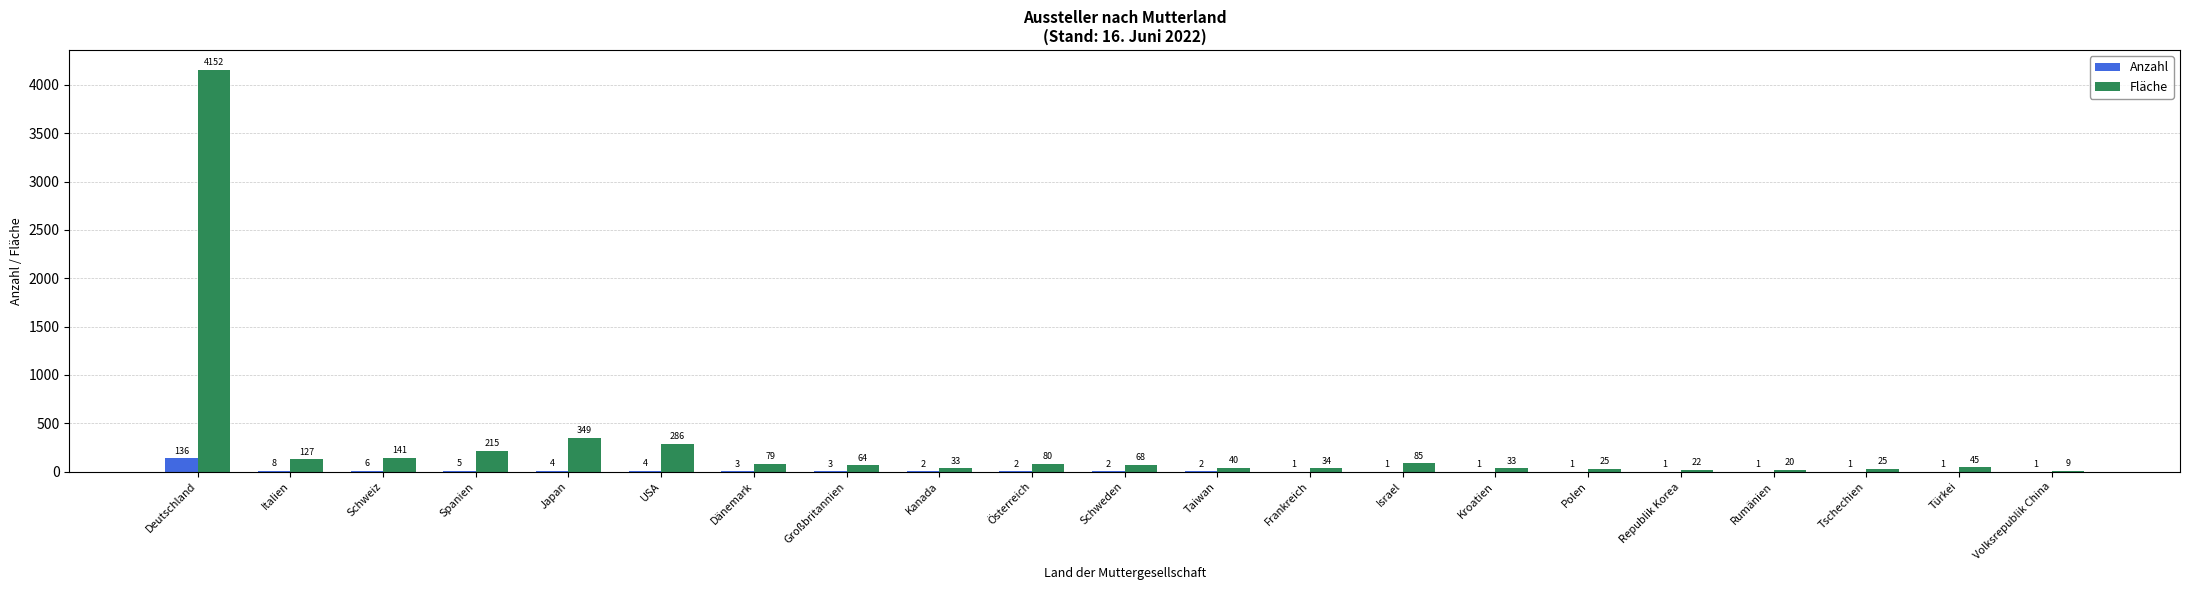

Where is Fläche nearest to the value 2080?

Japan